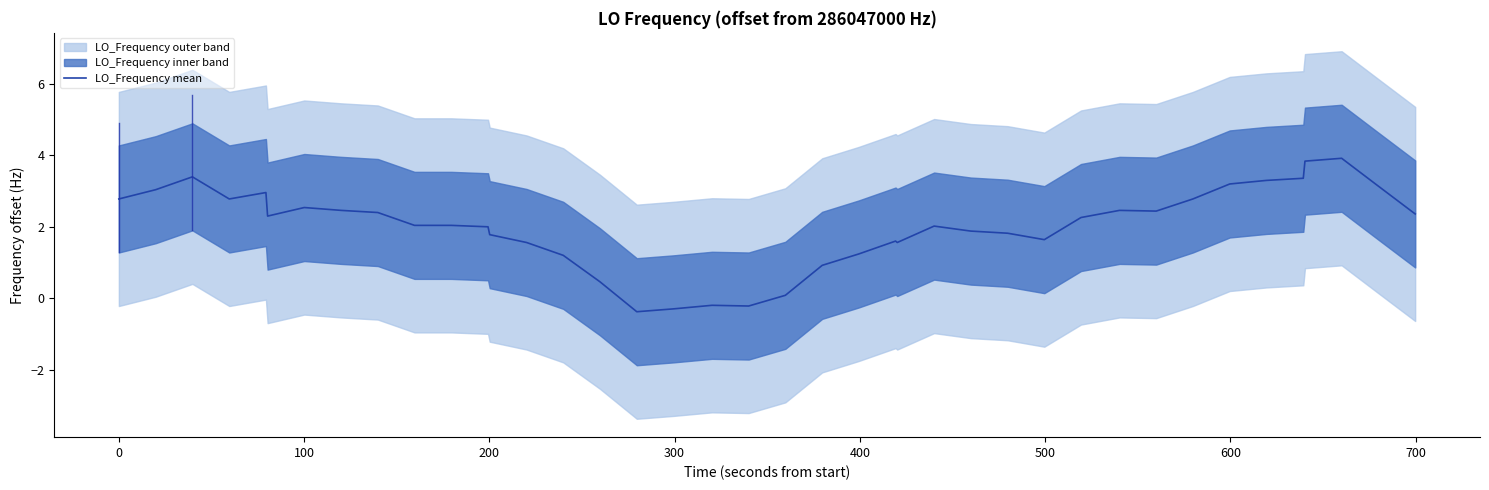

What is the minimum value for LO_Frequency mean?

-0.4